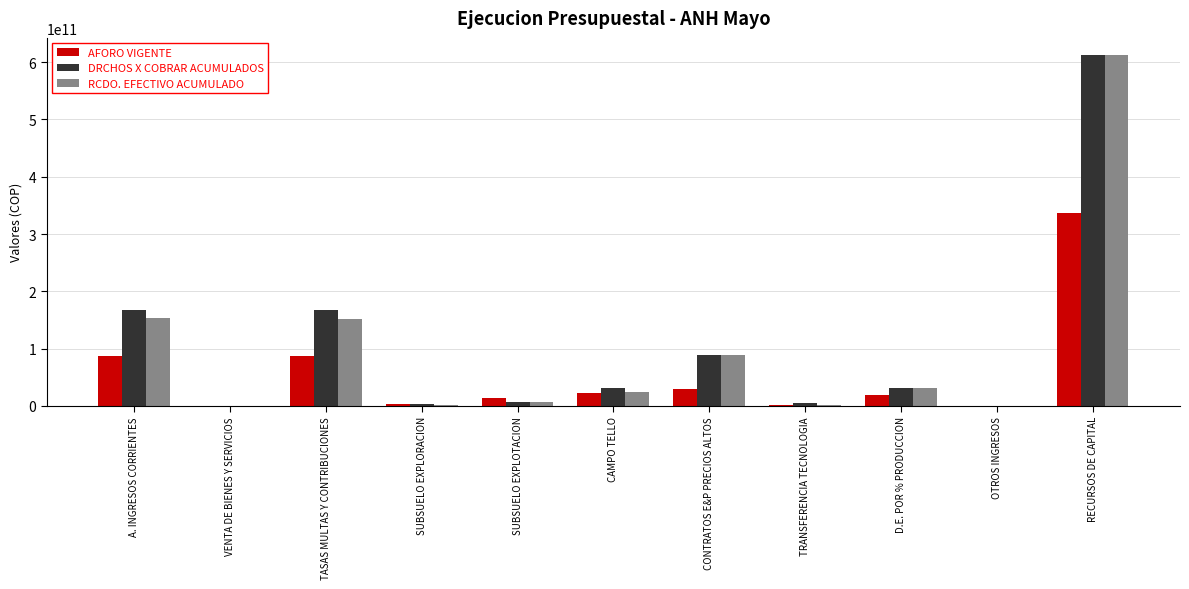

True or false: RCDO. EFECTIVO ACUMULADO has a value of 24834963527.5 at CAMPO TELLO.

True